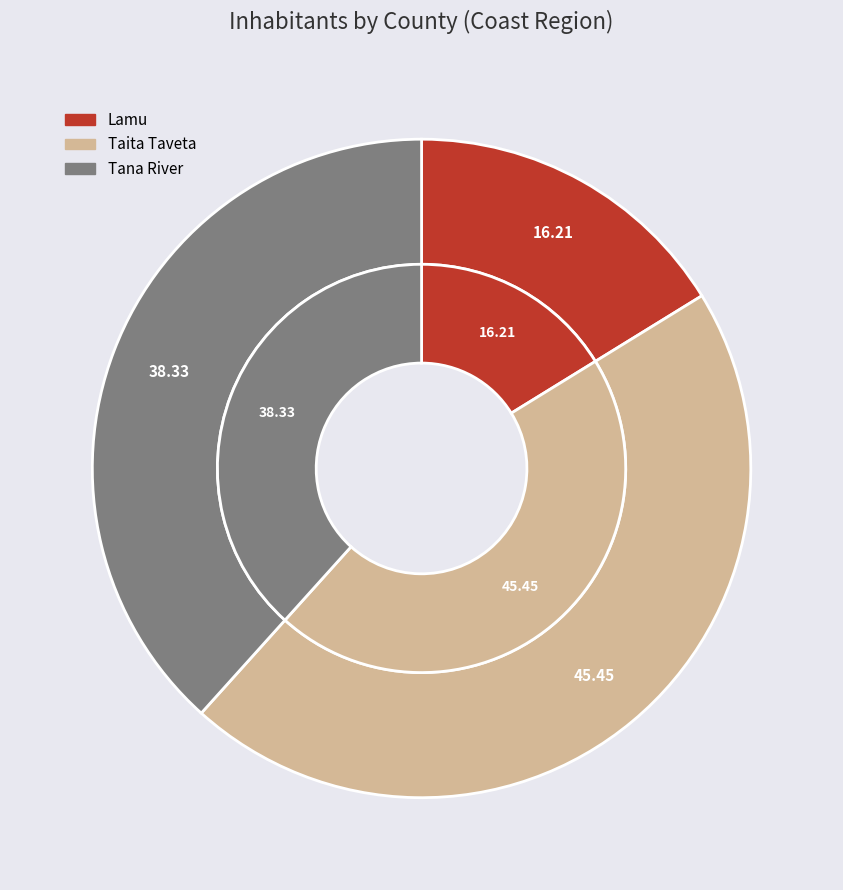

What is the largest slice in the pie chart?

Taita Taveta